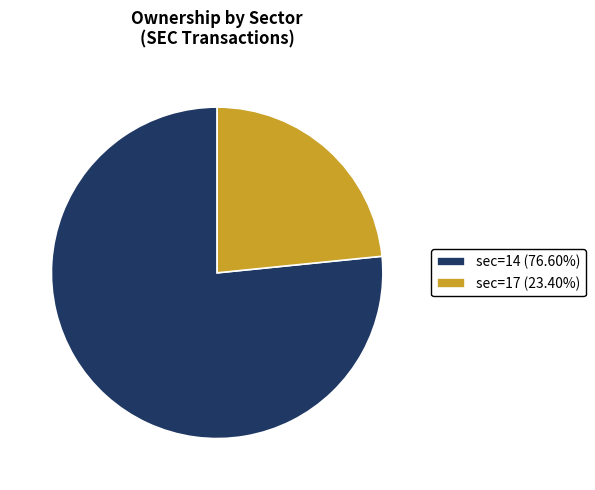

Is there any slice that represents more than half of the pie?

Yes